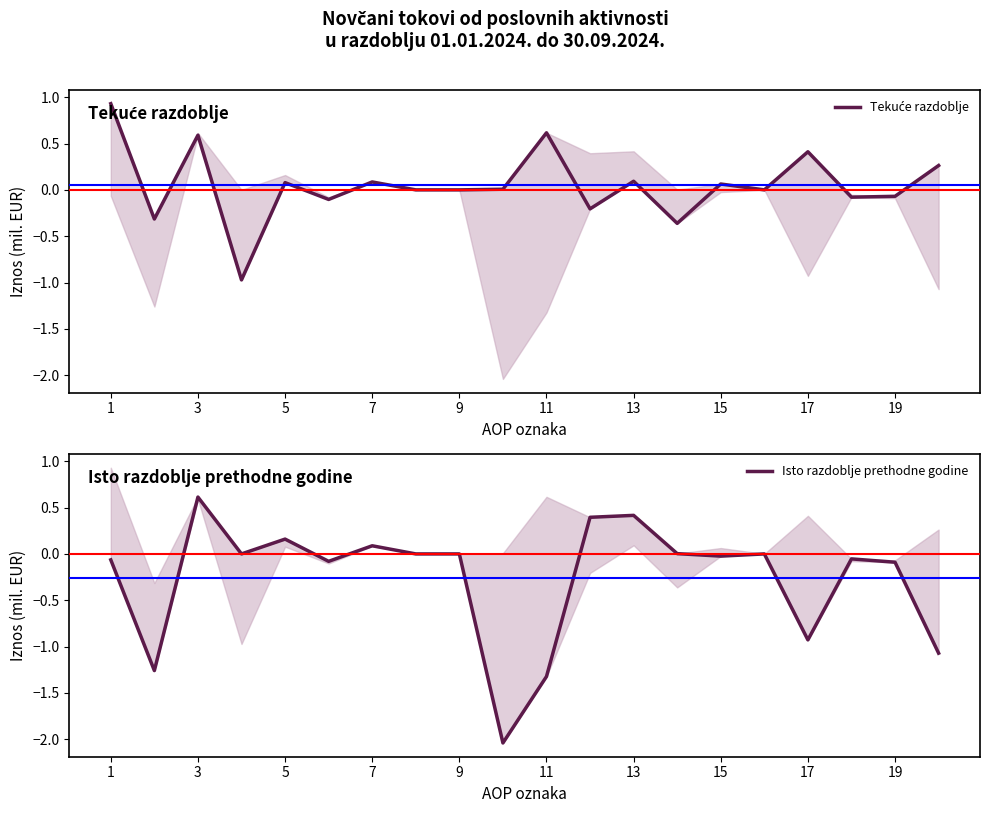

Which series has the widest spread of values?

Isto razdoblje prethodne godine